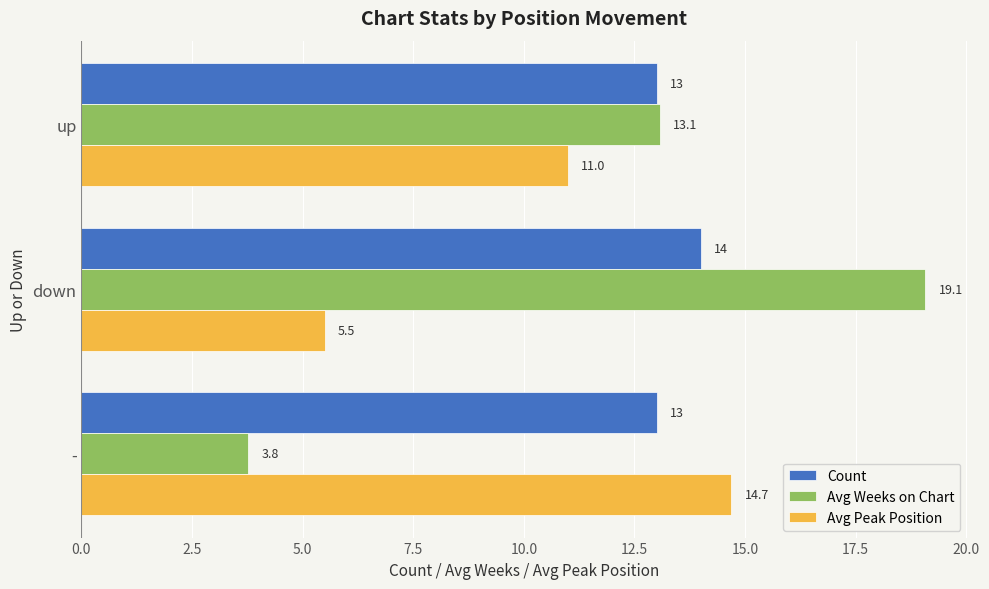

Where is Avg Weeks on Chart nearest to the value 11?

up